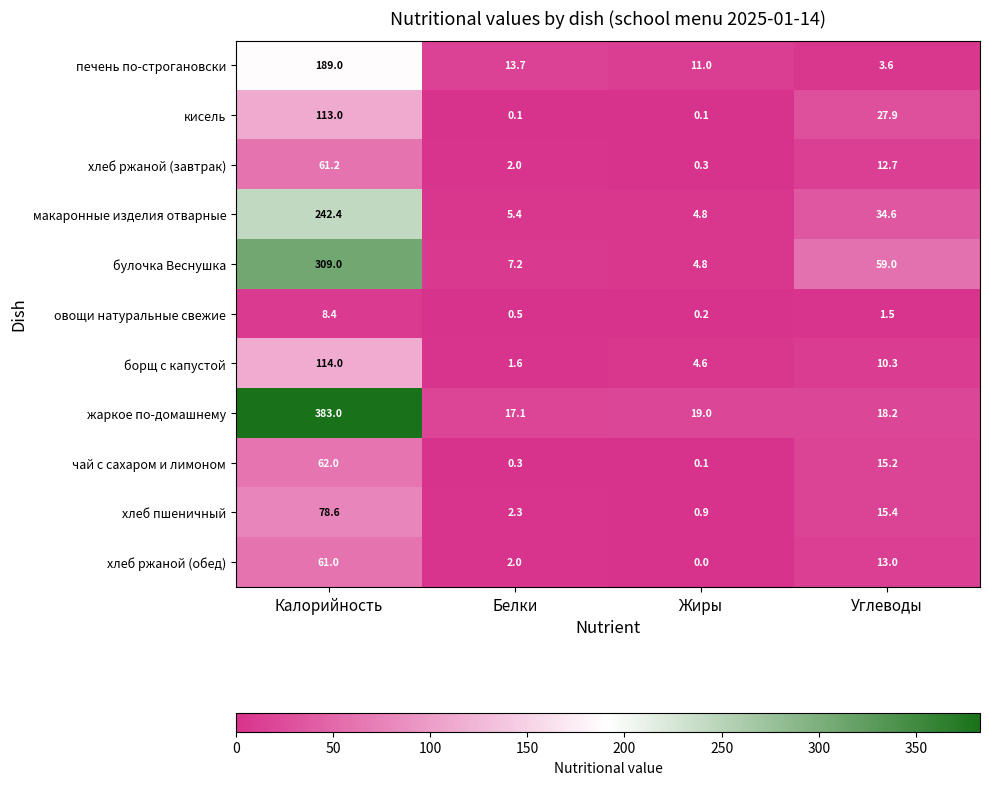

Read the хлеб пшеничный value at Углеводы.

15.4